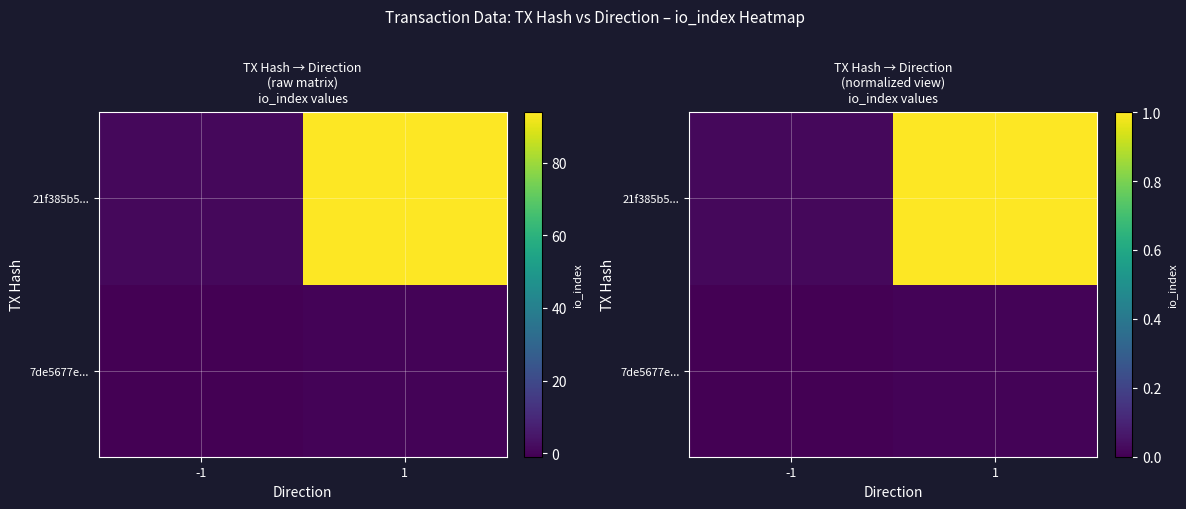

Is the value of 7de5677e... at -1 greater than the value of 21f385b5... at 1?

No